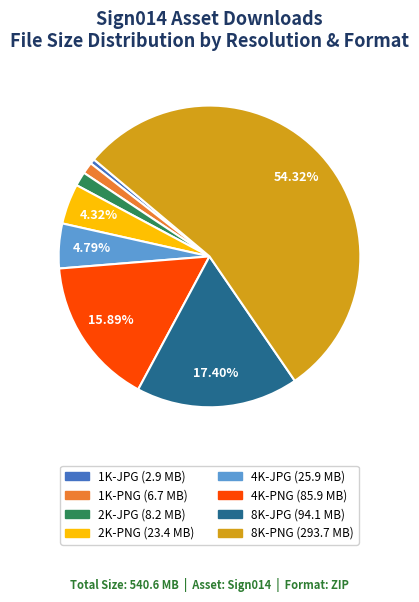

Count the number of slices in the pie.

8